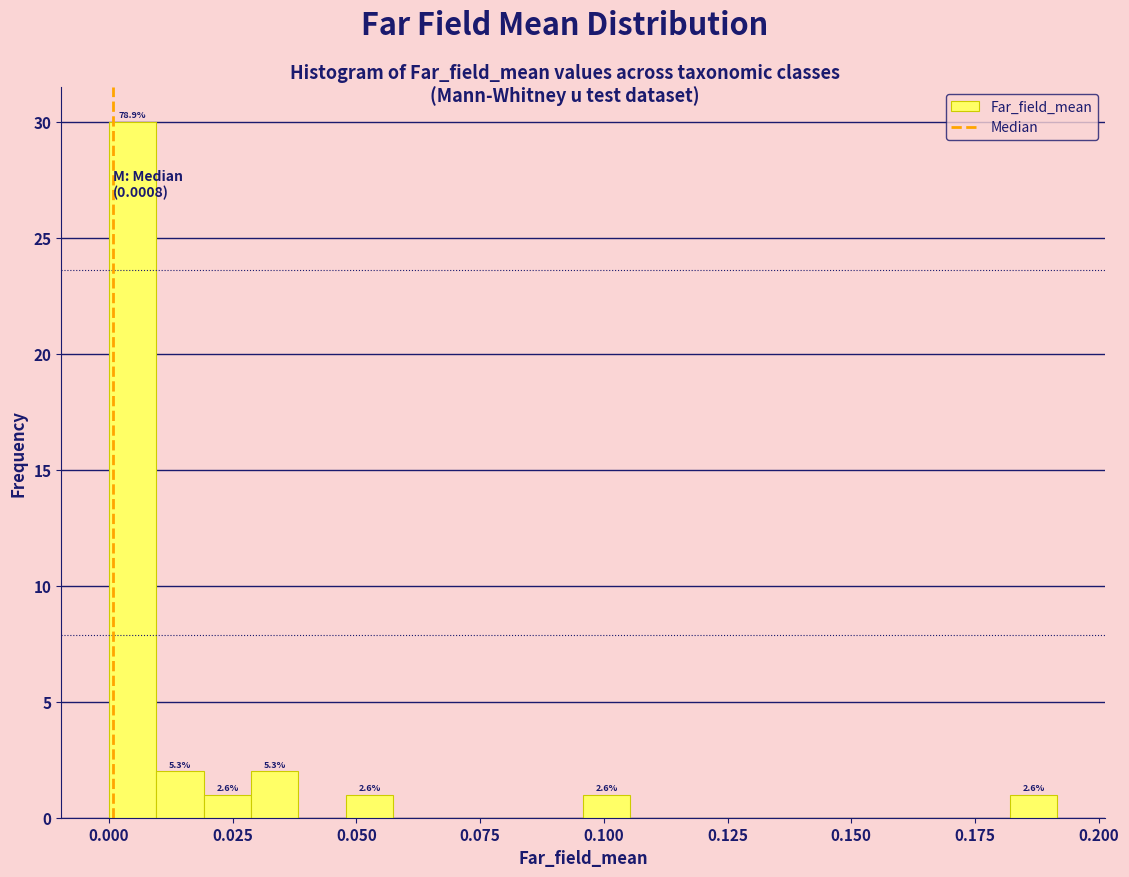

Read against the x-axis, roughly where is the centre of the tallest bar?

0.005